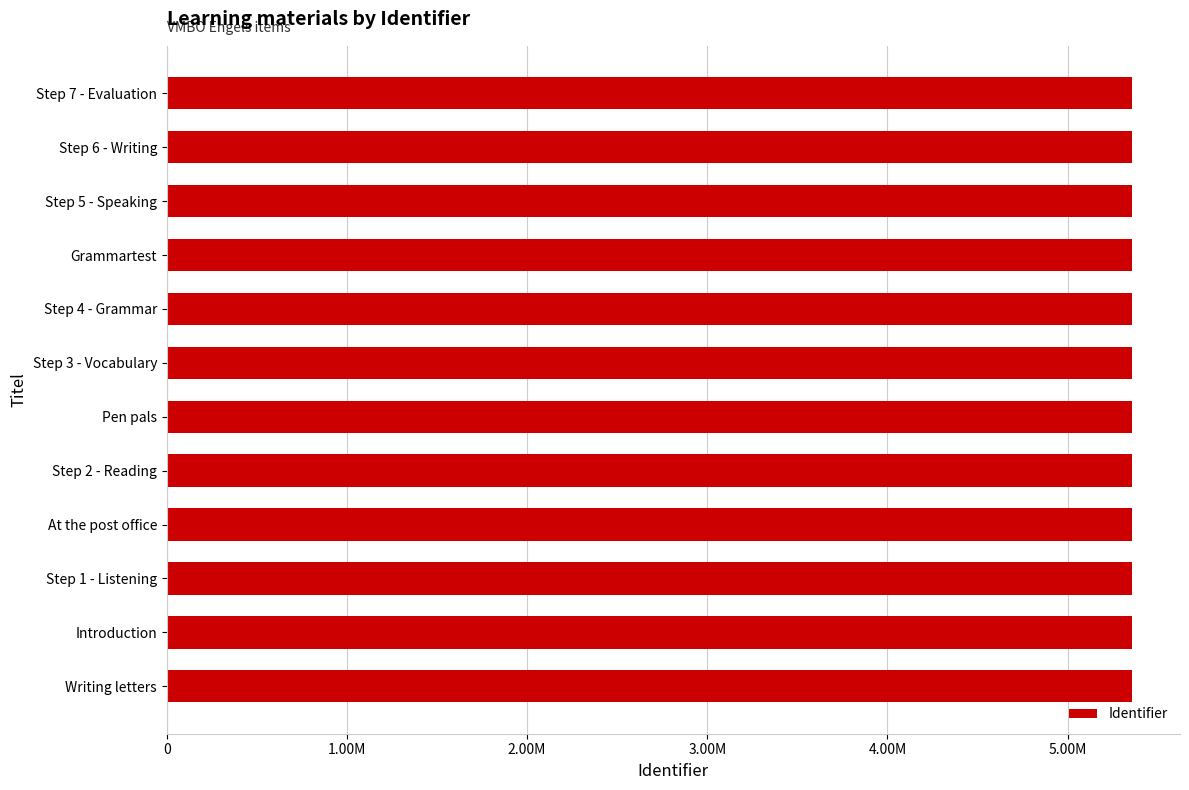

Does the chart contain any negative values?

No